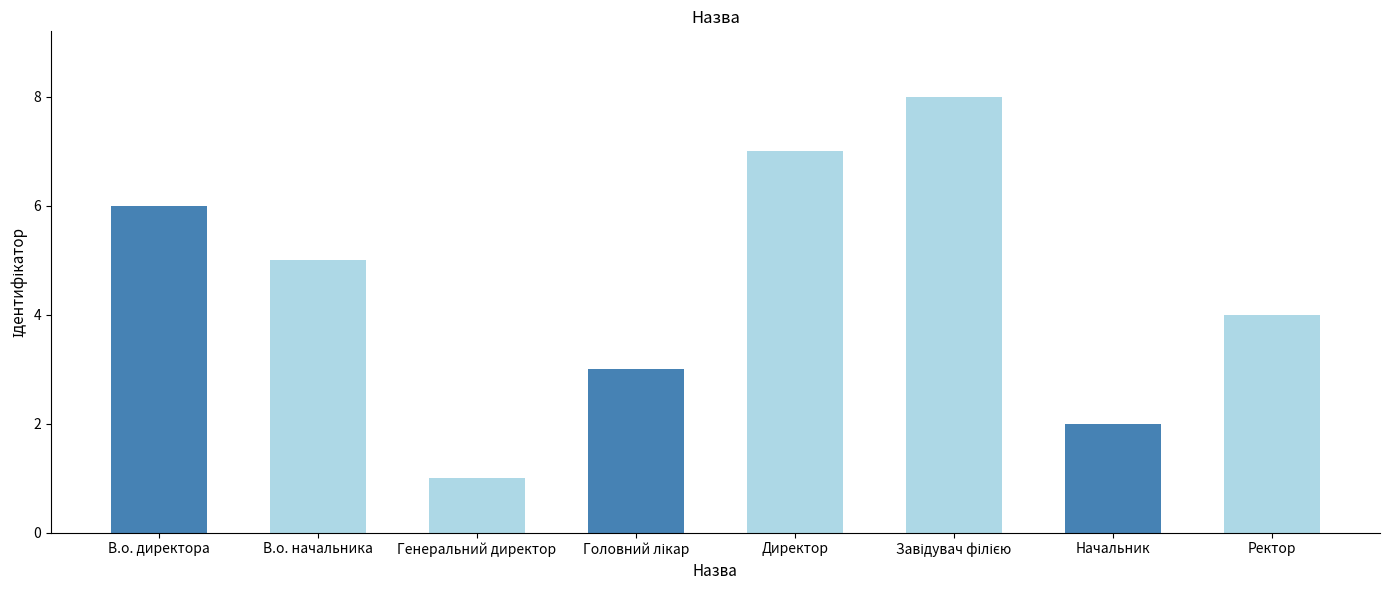

Is it true that the value at В.о. начальника is 5?

True